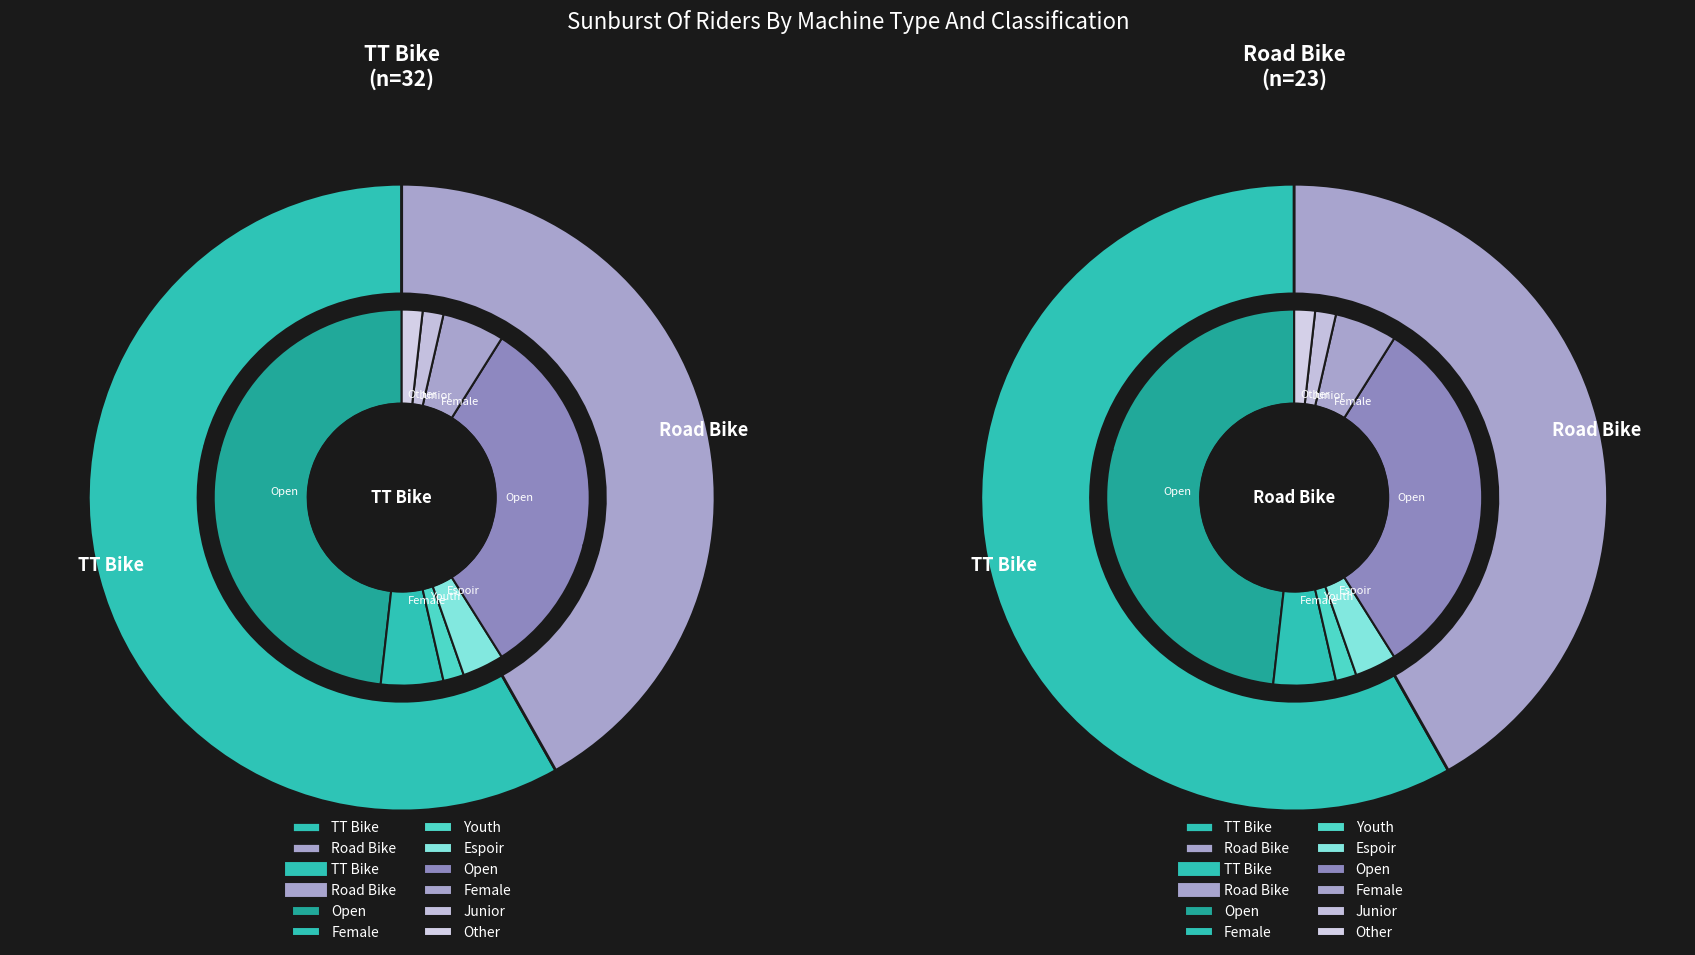

To the nearest percent, what is the average slice percentage?

50%